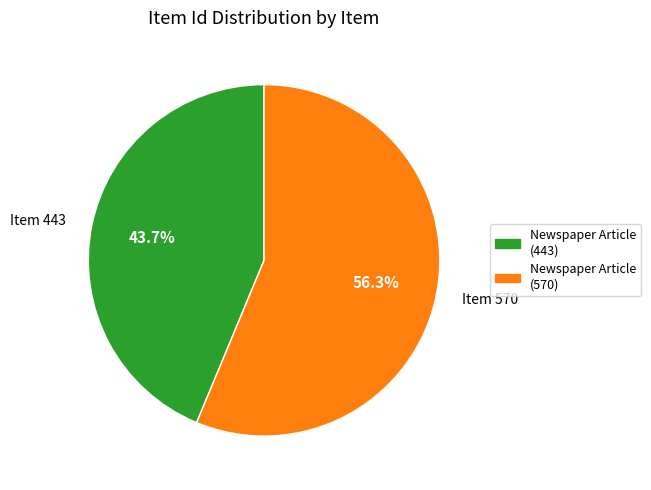

How many slices are in this pie chart?

2